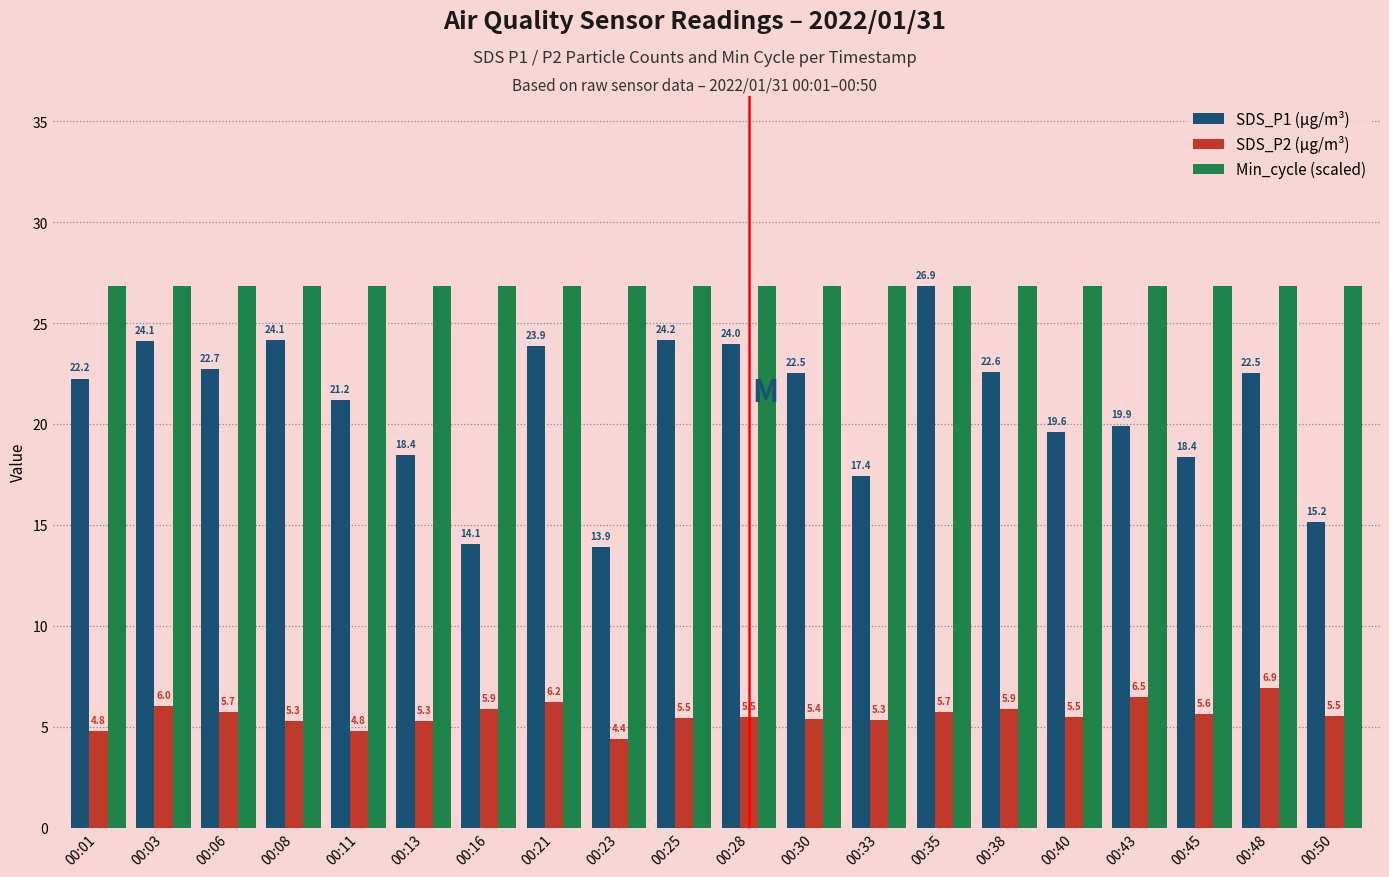

At which category is the sum across all series the highest?

00:35